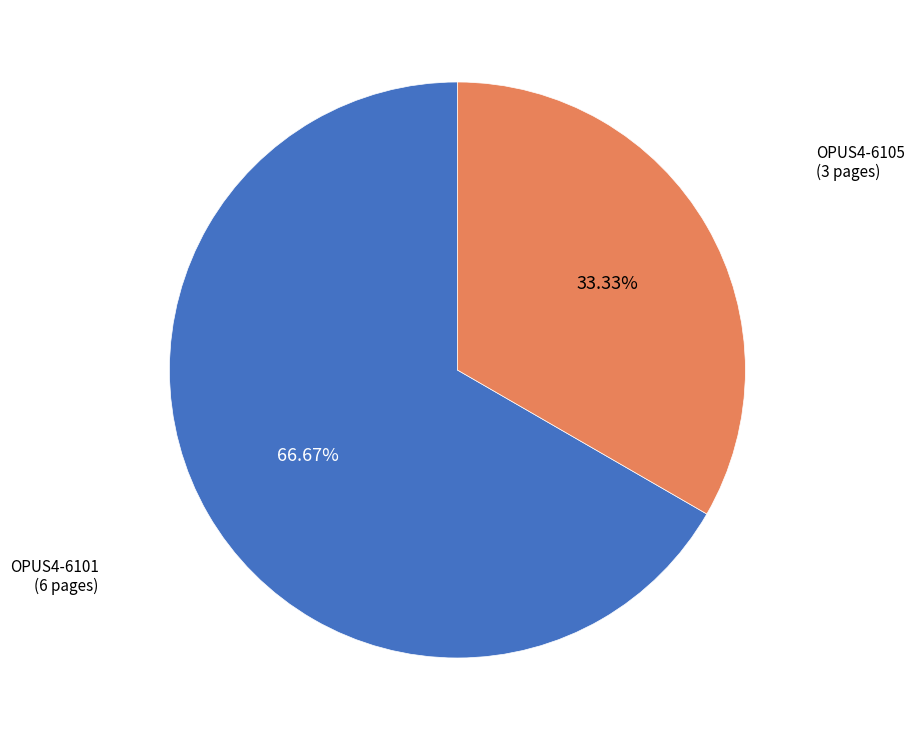

Which category has the smallest portion of the pie?

OPUS4-6105